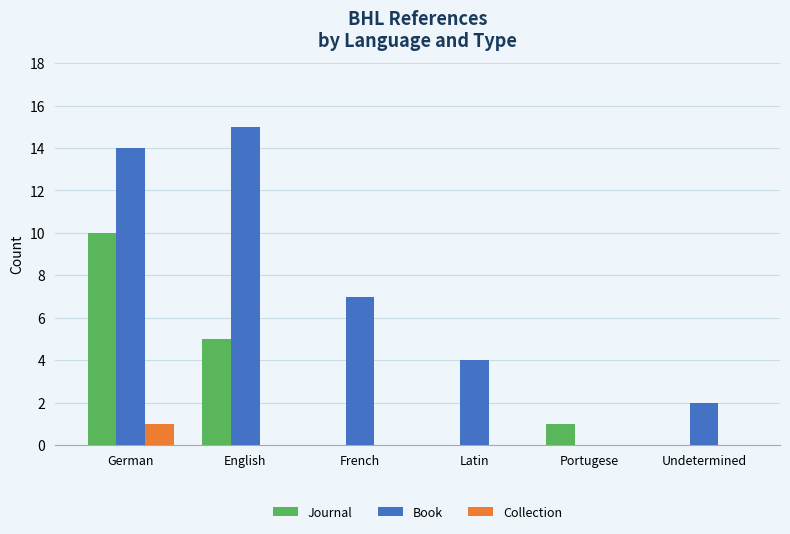

The Book series shows 3 at Undetermined. True or false?

False